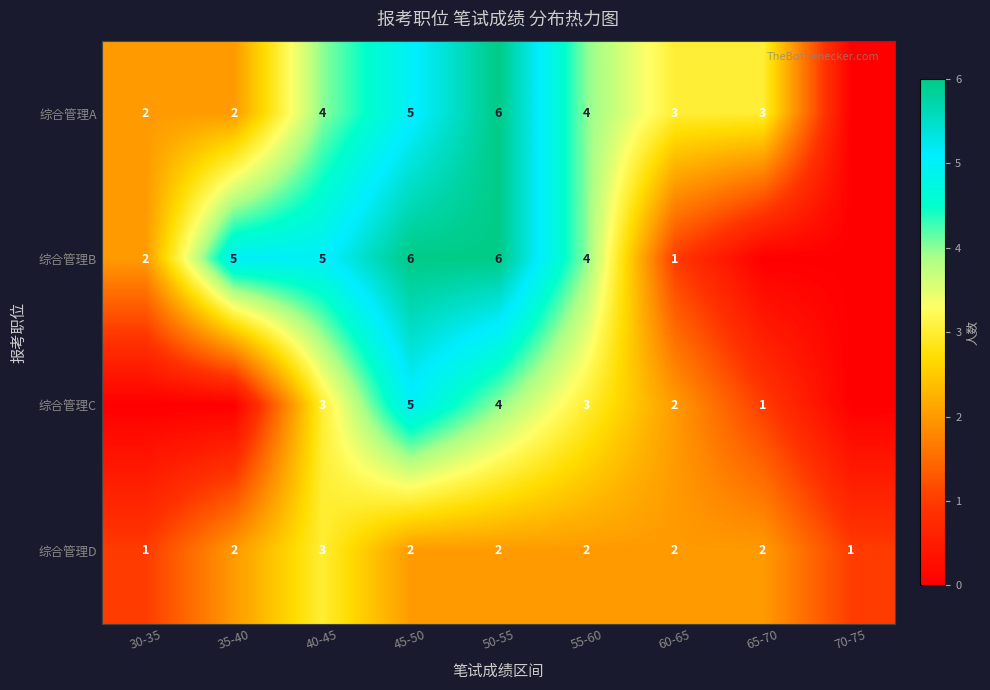

What is the maximum value for 综合管理D?

3